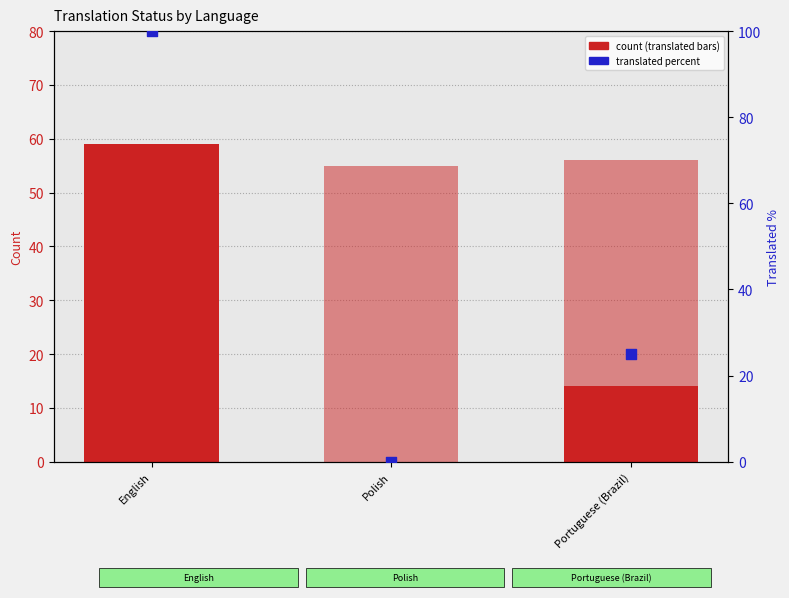

Which series has the largest total across all categories?

total